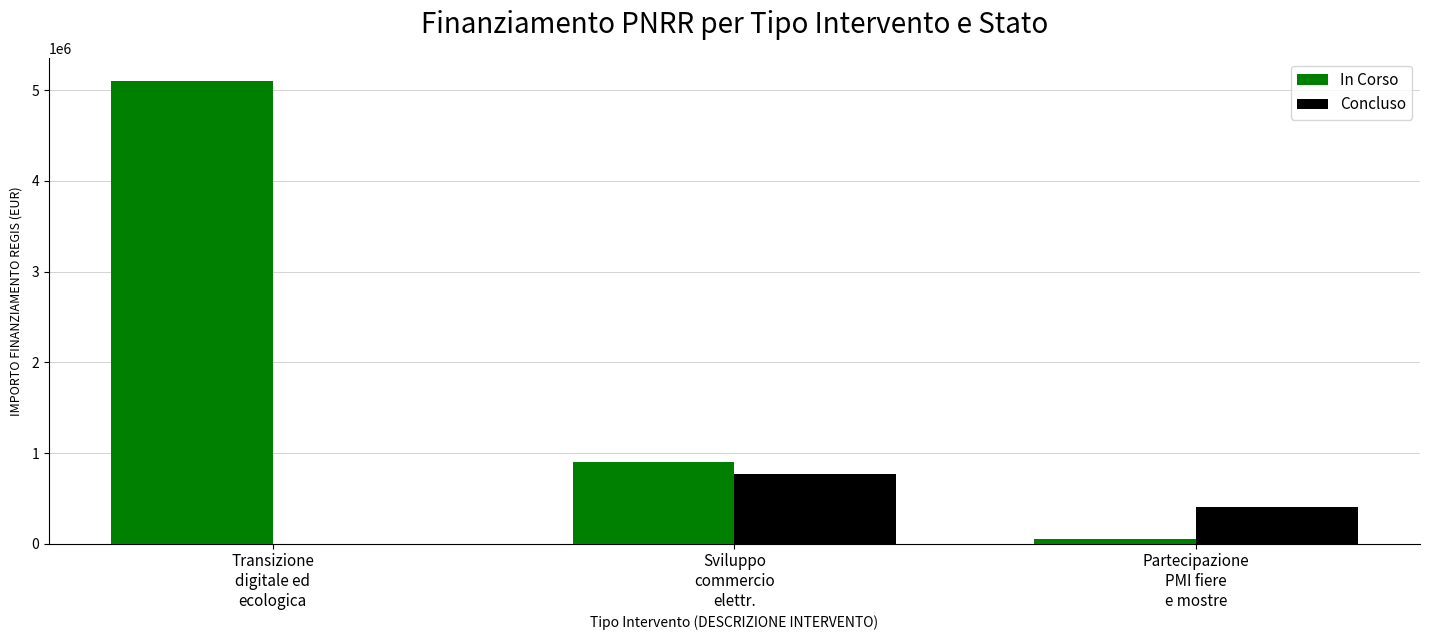

What is the maximum value for Concluso?

770000